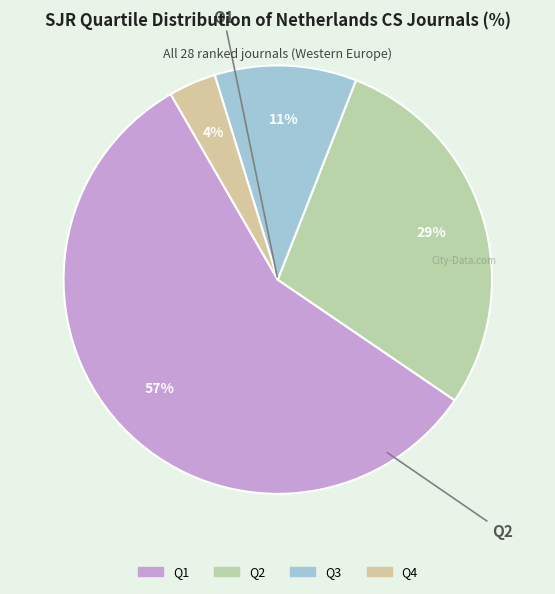

Is the sum of Q3 and Q1 greater than half?

Yes